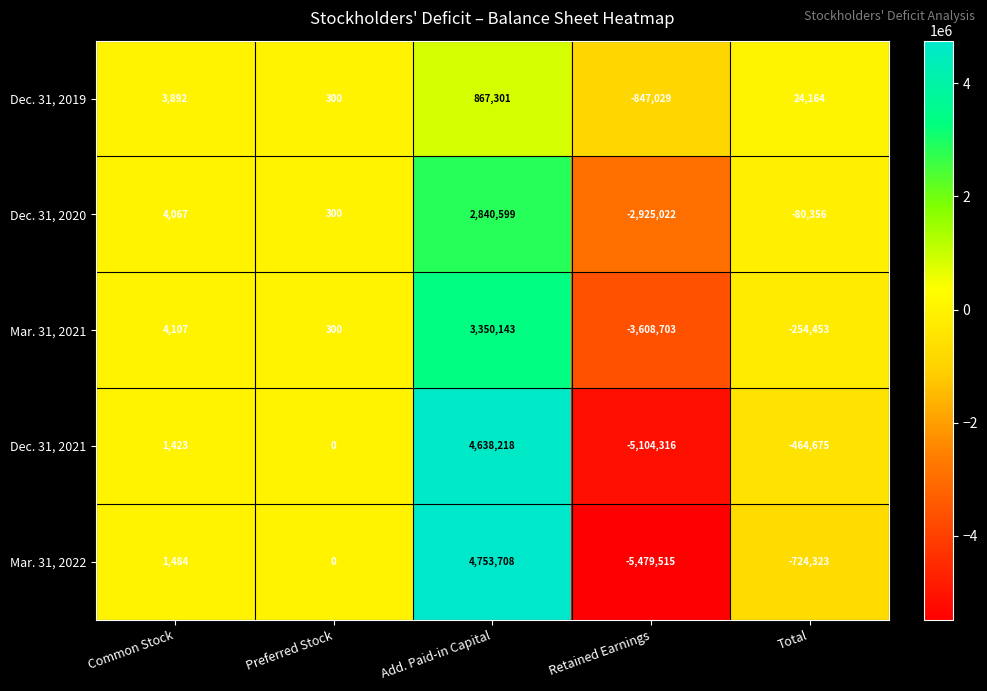

At which category is the sum across all series the highest?

Add. Paid-in Capital